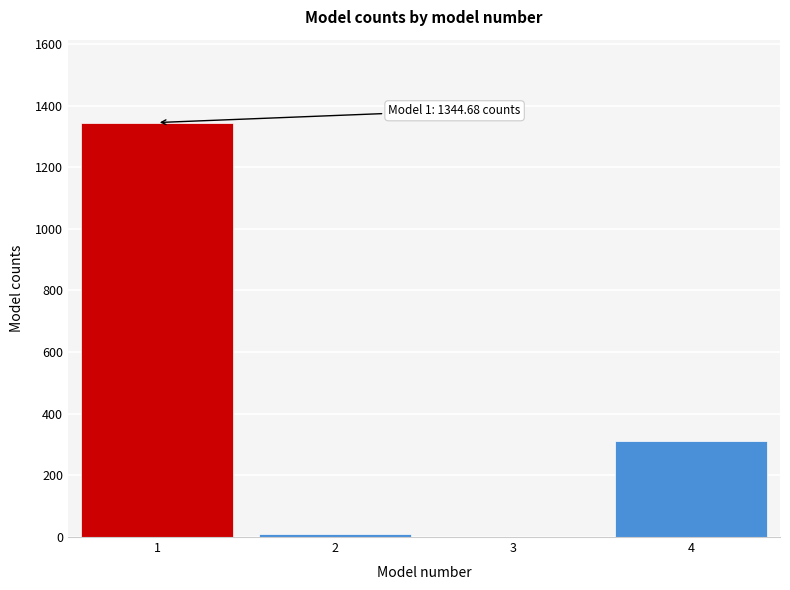

Reading left to right, what are all the values shown in this chart?

1=1344.7	2=11.0	3=1.0	4=310.7